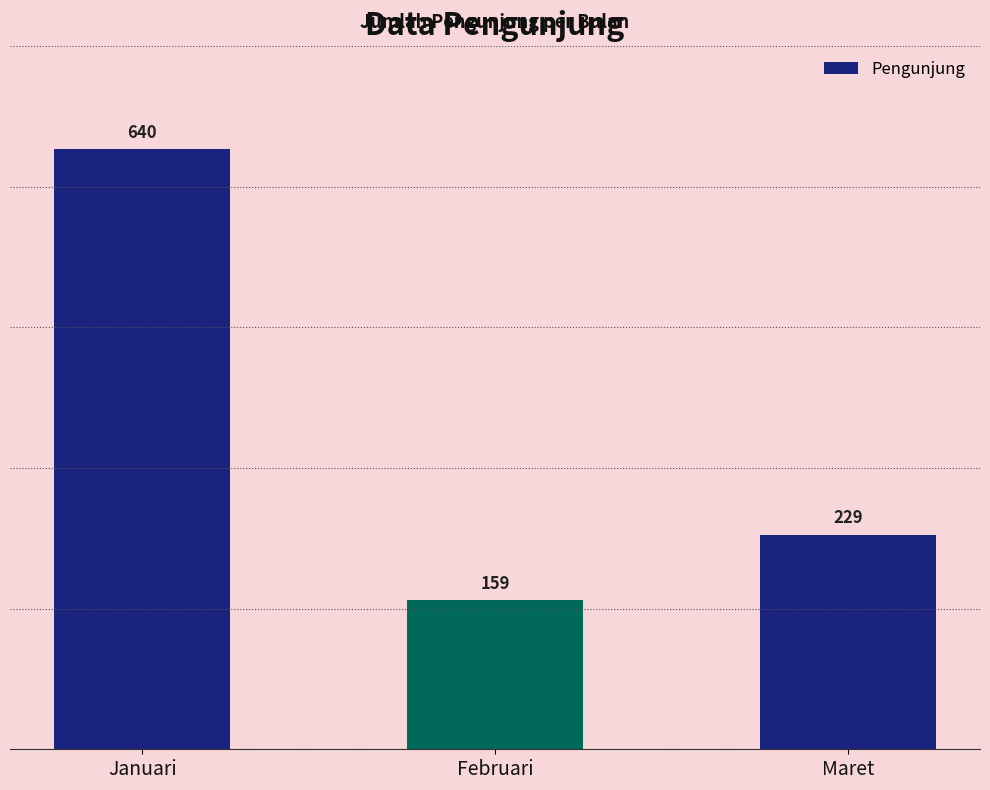

Are the bars grouped side by side (vs. stacked)?

No